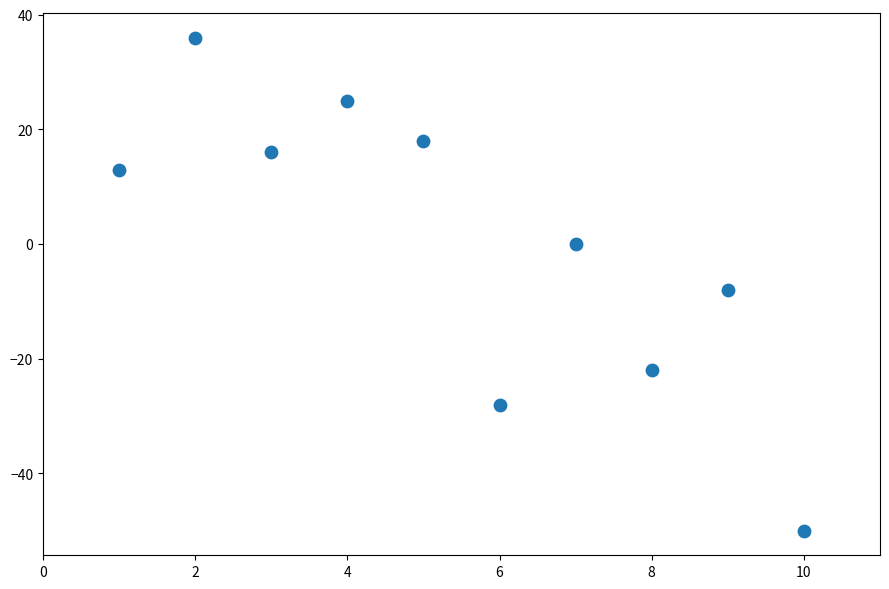

What is the range of Y values (max minus min)?

86